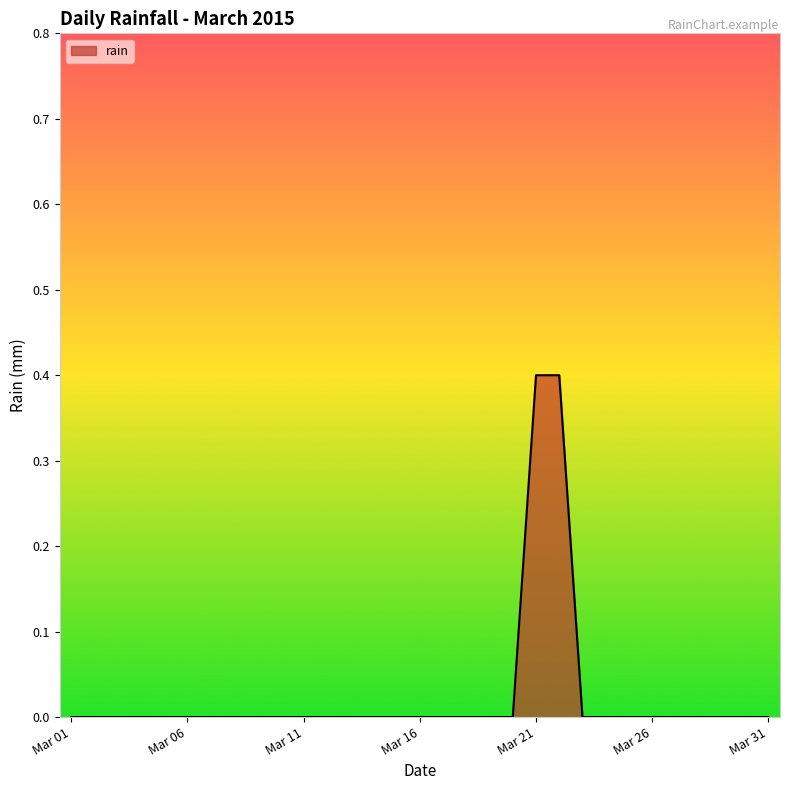

What is the greatest value displayed?

0.4